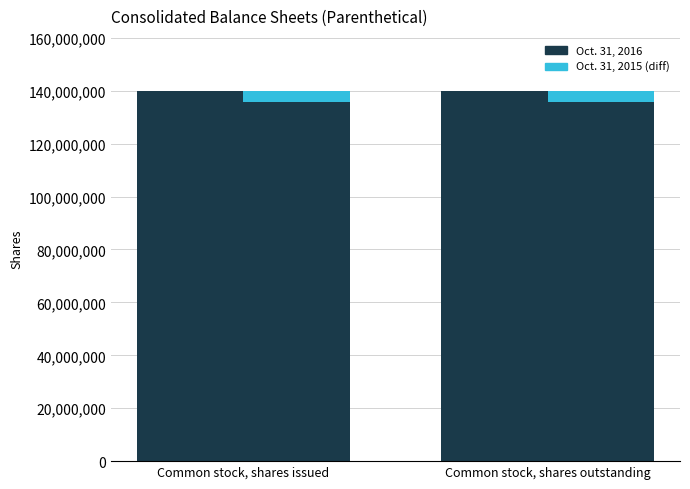

Is it true that Oct. 31, 2015 (base) equals 79510238 at Common stock, shares outstanding?

False